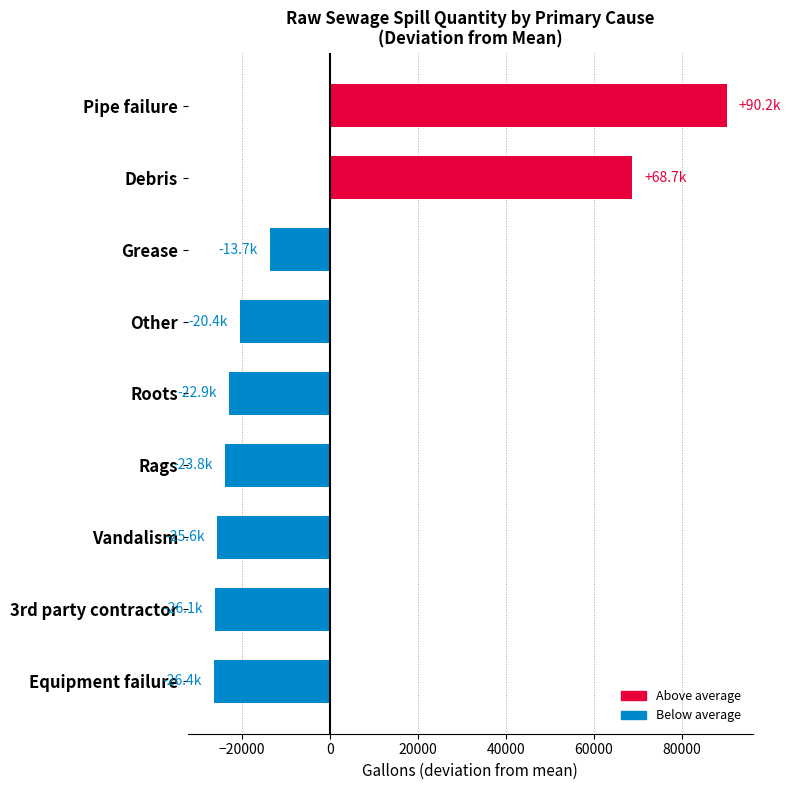

How many values are above zero?

2